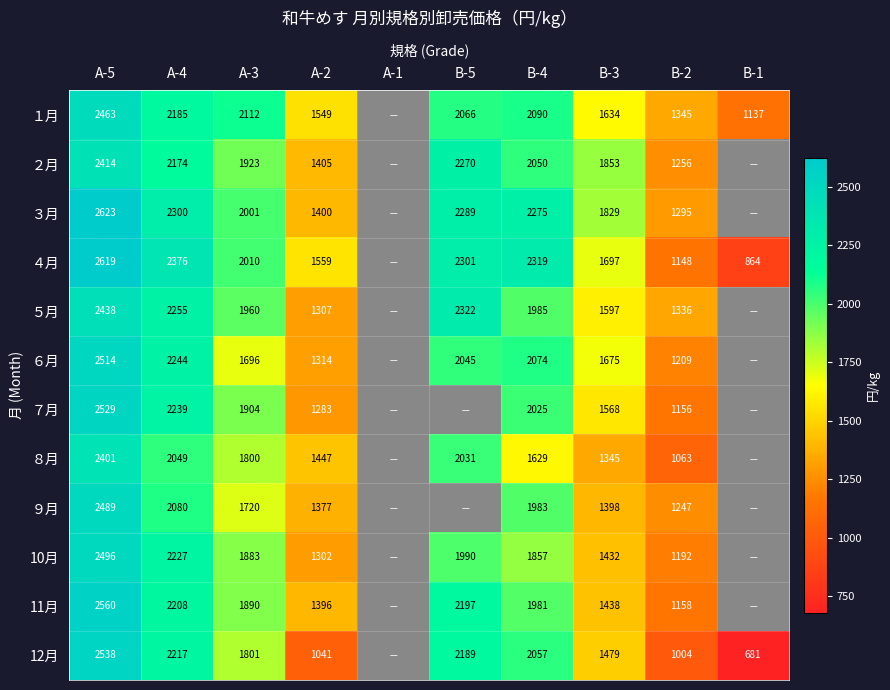

What is the greatest value displayed?

2623.4